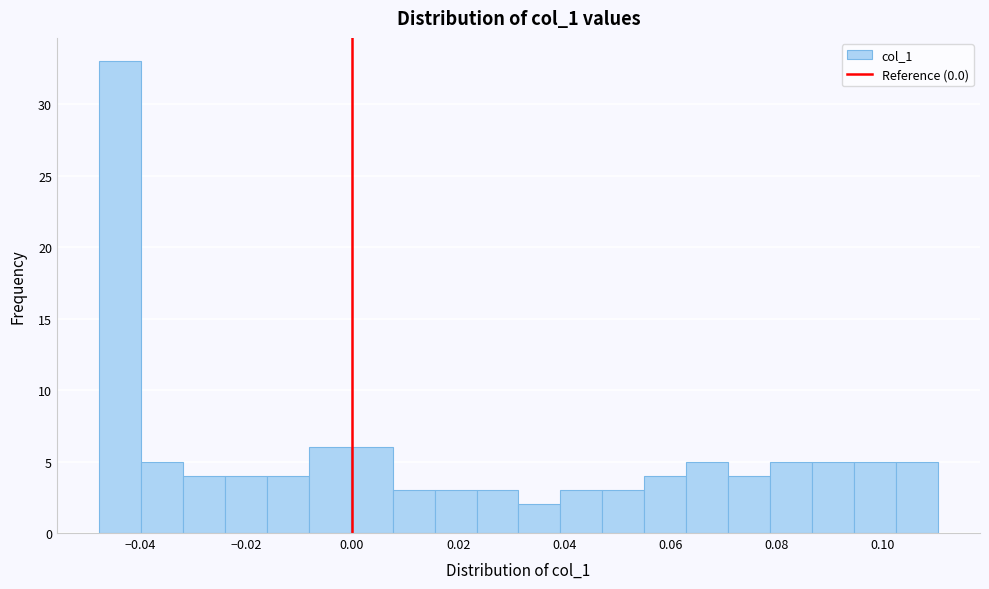

Around what value on the x-axis is the tallest bar? Give the approximate position of its centre, as read against the axis.

-0.044